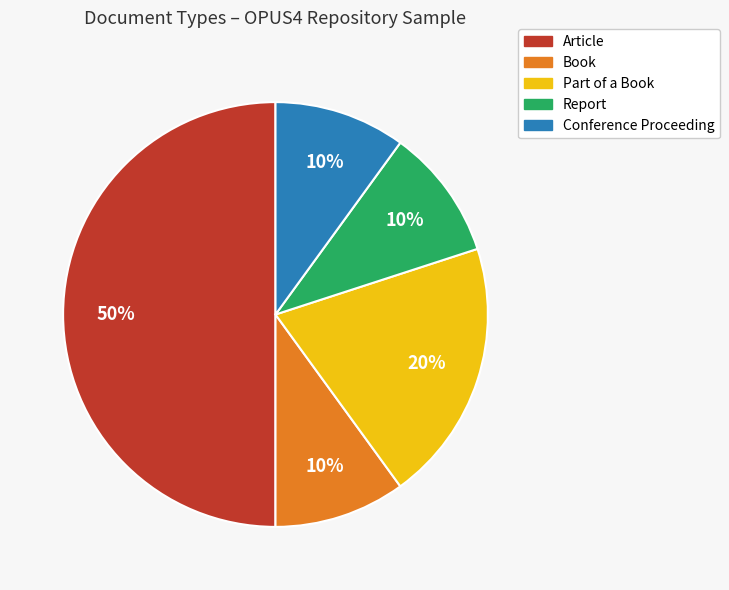

To the nearest percent, what is the average slice percentage?

20%